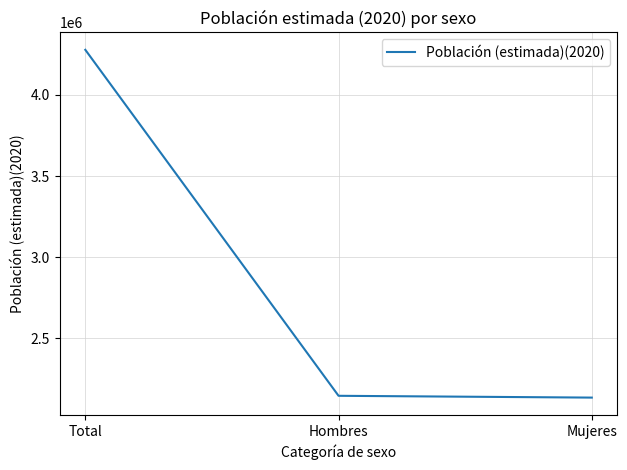

Is this an area chart (filled region under the line)?

No